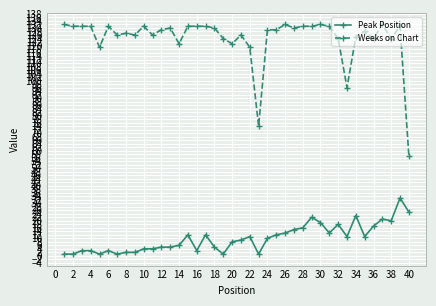

What is the maximum value shown in the chart?

132